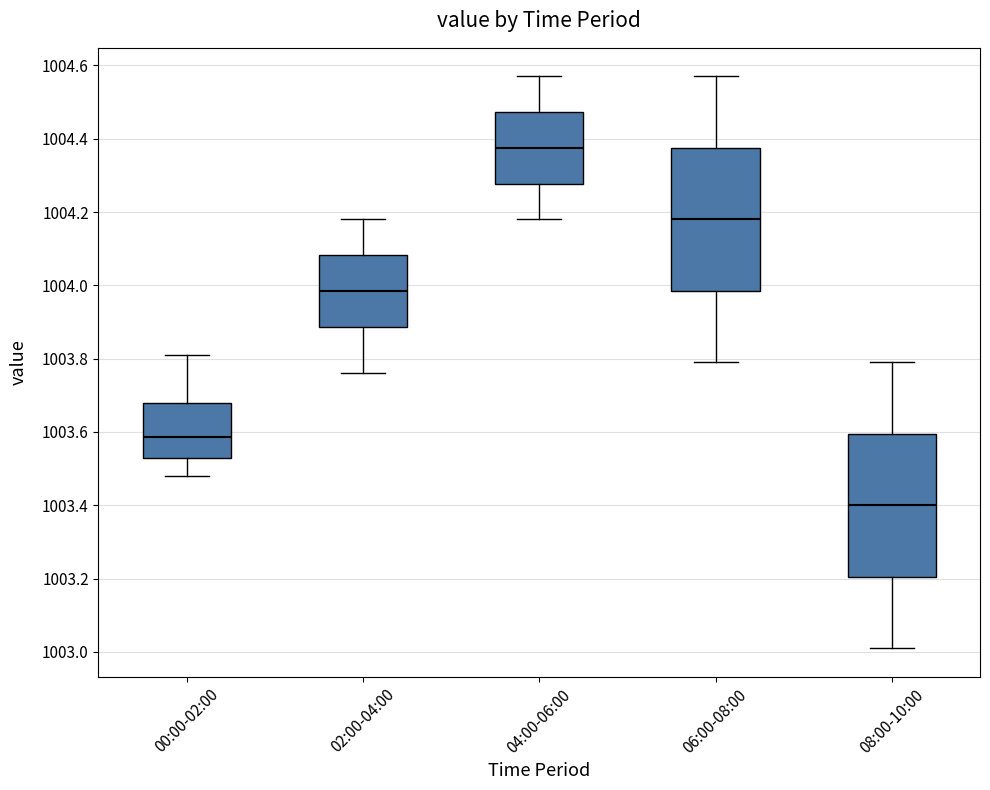

Reading left to right, transcribe this box plot: for each box, give where its median line is, the range the box spans, and where its two whiskers end, as read against the y-axis. The values are not printed on the chart, so give them approximately, as read against the axis.

00:00-02:00: median 1003.58, box 1003.52 to 1003.68, whiskers 1003.48 to 1003.82
02:00-04:00: median 1003.98, box 1003.88 to 1004.08, whiskers 1003.76 to 1004.18
04:00-06:00: median 1004.38, box 1004.28 to 1004.48, whiskers 1004.18 to 1004.58
06:00-08:00: median 1004.18, box 1003.98 to 1004.38, whiskers 1003.80 to 1004.58
08:00-10:00: median 1003.40, box 1003.20 to 1003.60, whiskers 1003.02 to 1003.80